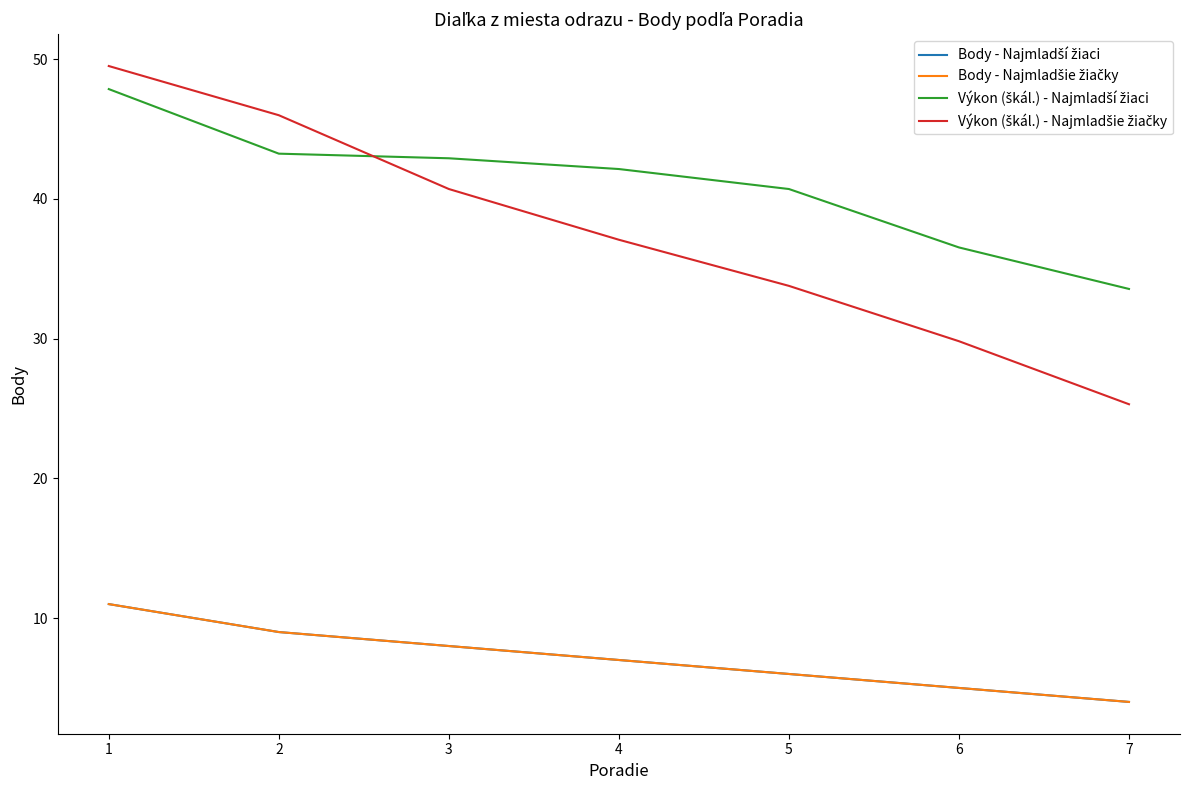

Is this an area chart (filled region under the line)?

No